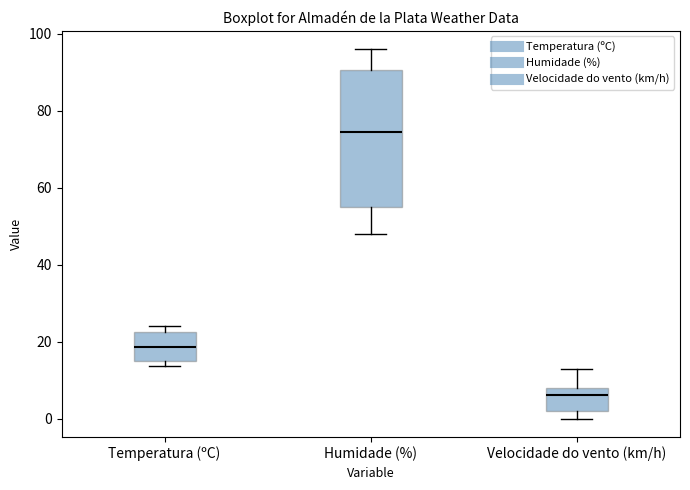

Reading left to right, read every box against the y-axis: the position of its median line, the range the box covers, and the ends of its whiskers. The values are not printed on the chart, so give them approximately, as read against the axis.

Temperatura (ºC): median 18, box 14 to 22, whiskers 14 (just below the box's lower edge) to 24
Humidade (%): median 74, box 56 to 90, whiskers 48 to 96
Velocidade do vento (km/h): median 6, box 2 to 8, whiskers 0 to 14